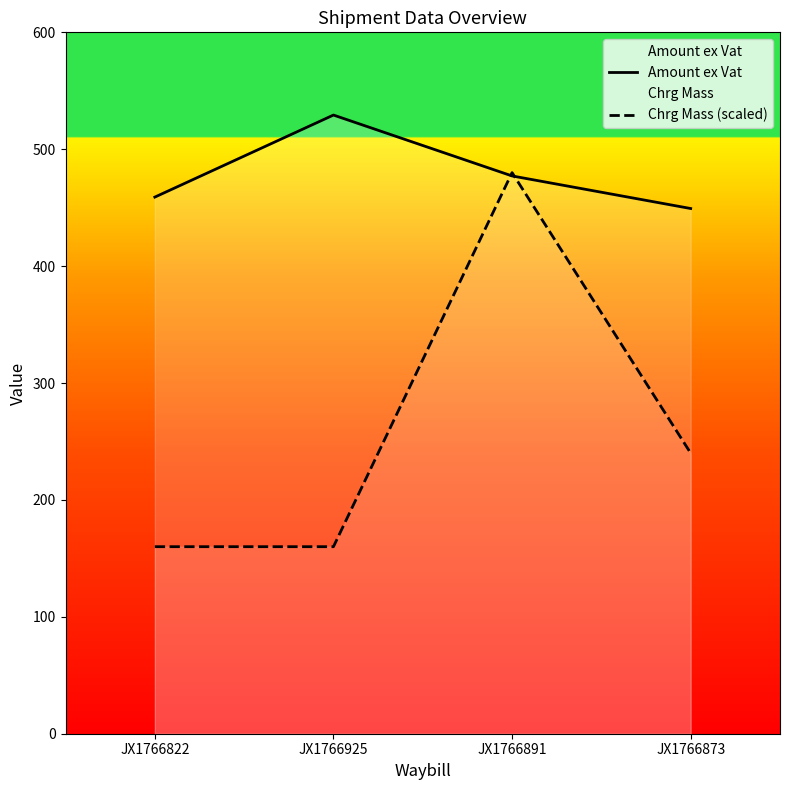

Does the chart display data point markers on the line(s)?

No